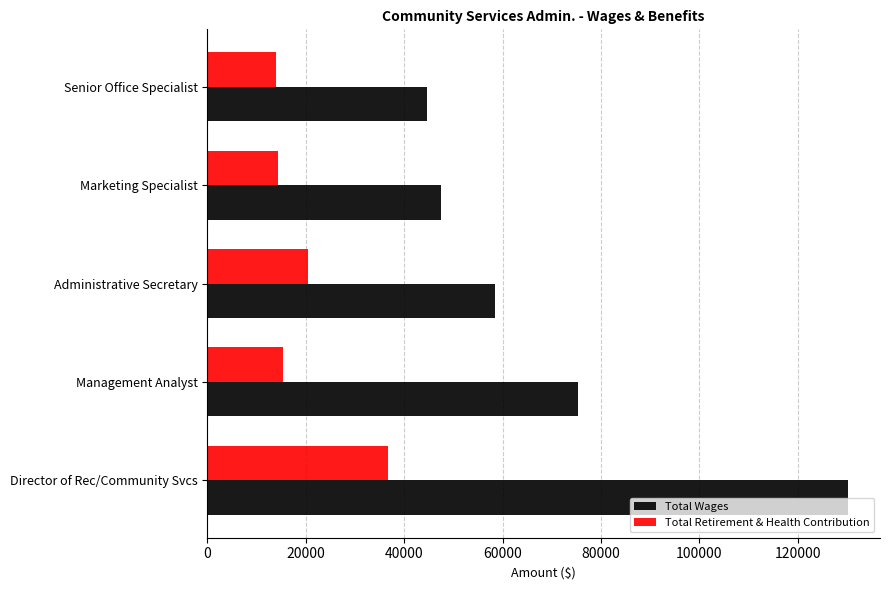

What is the sum of all Total Wages values?

356176